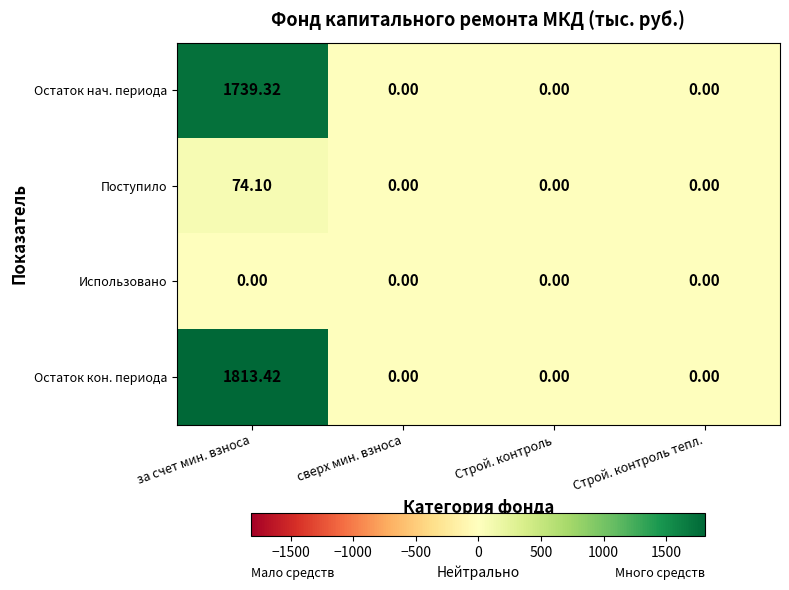

What is the maximum value shown in the chart?

1813.4